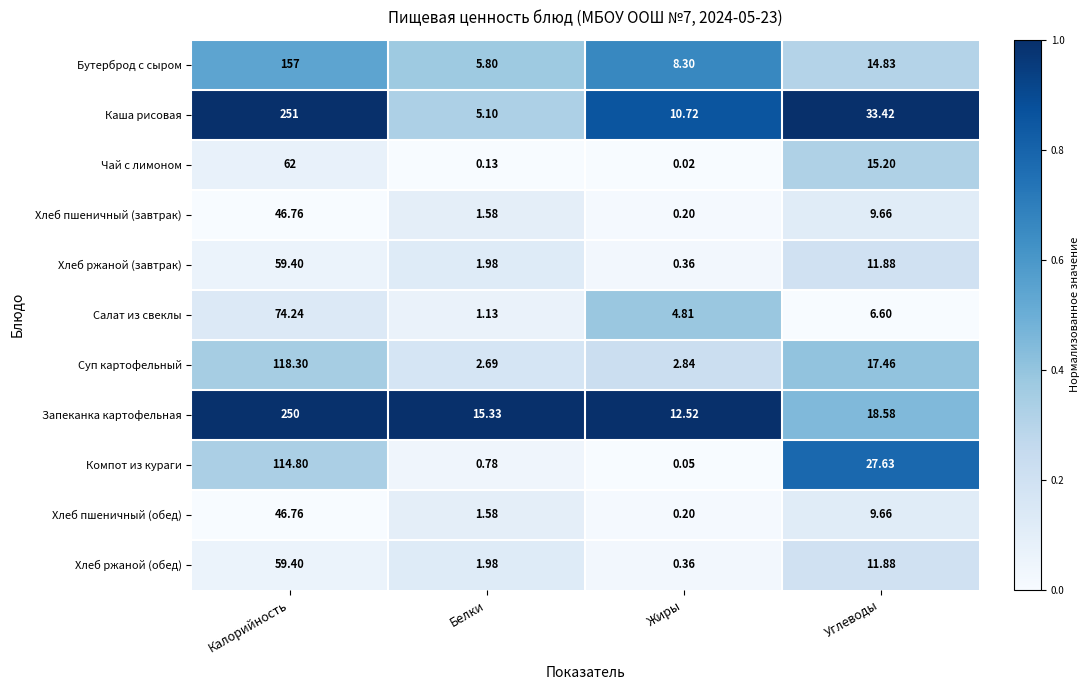

What is the difference between the highest and lowest values at Жиры?

12.5